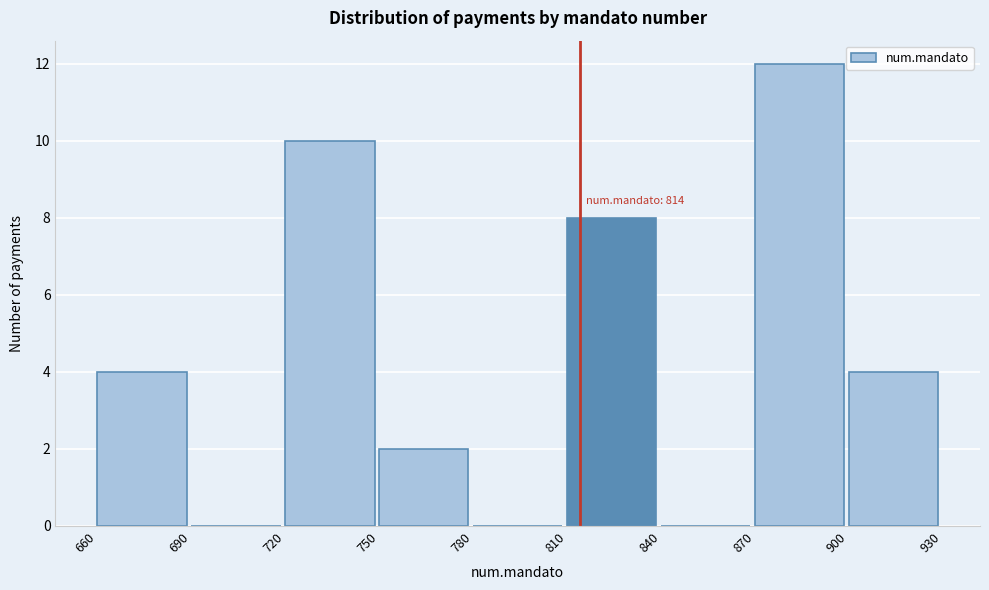

Which range on the x-axis has the tallest bar?

870 to 900